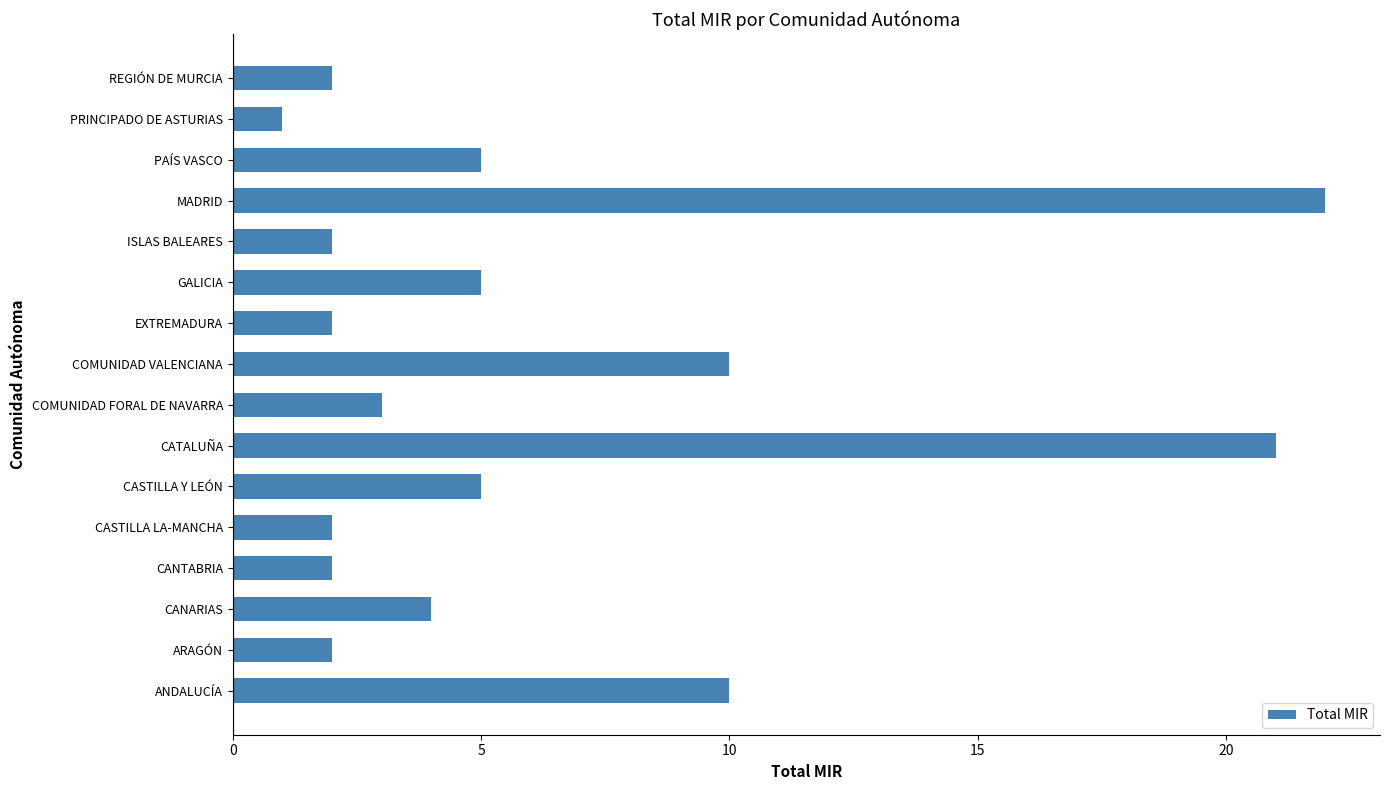

What is the difference between the maximum and minimum values?

21